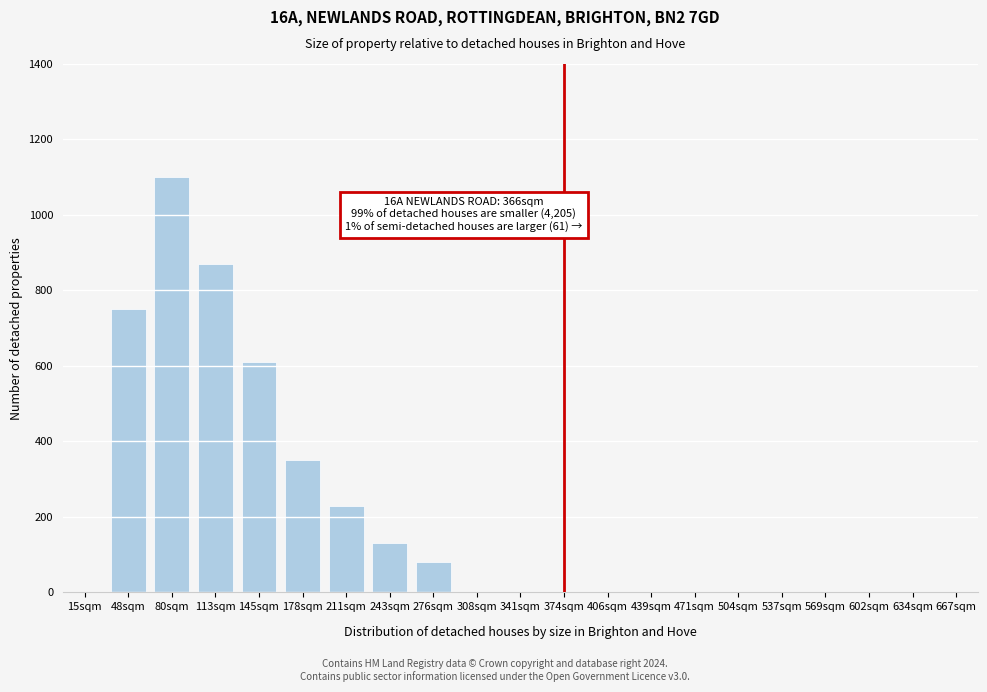

Reading left to right, list all the values displayed in this chart.

15sqm=0	48sqm=750	80sqm=1100	113sqm=870	145sqm=610	178sqm=350	211sqm=230	243sqm=130	276sqm=80	308sqm=0	341sqm=0	374sqm=0	406sqm=0	439sqm=0	471sqm=0	504sqm=0	537sqm=0	569sqm=0	602sqm=0	634sqm=0	667sqm=0